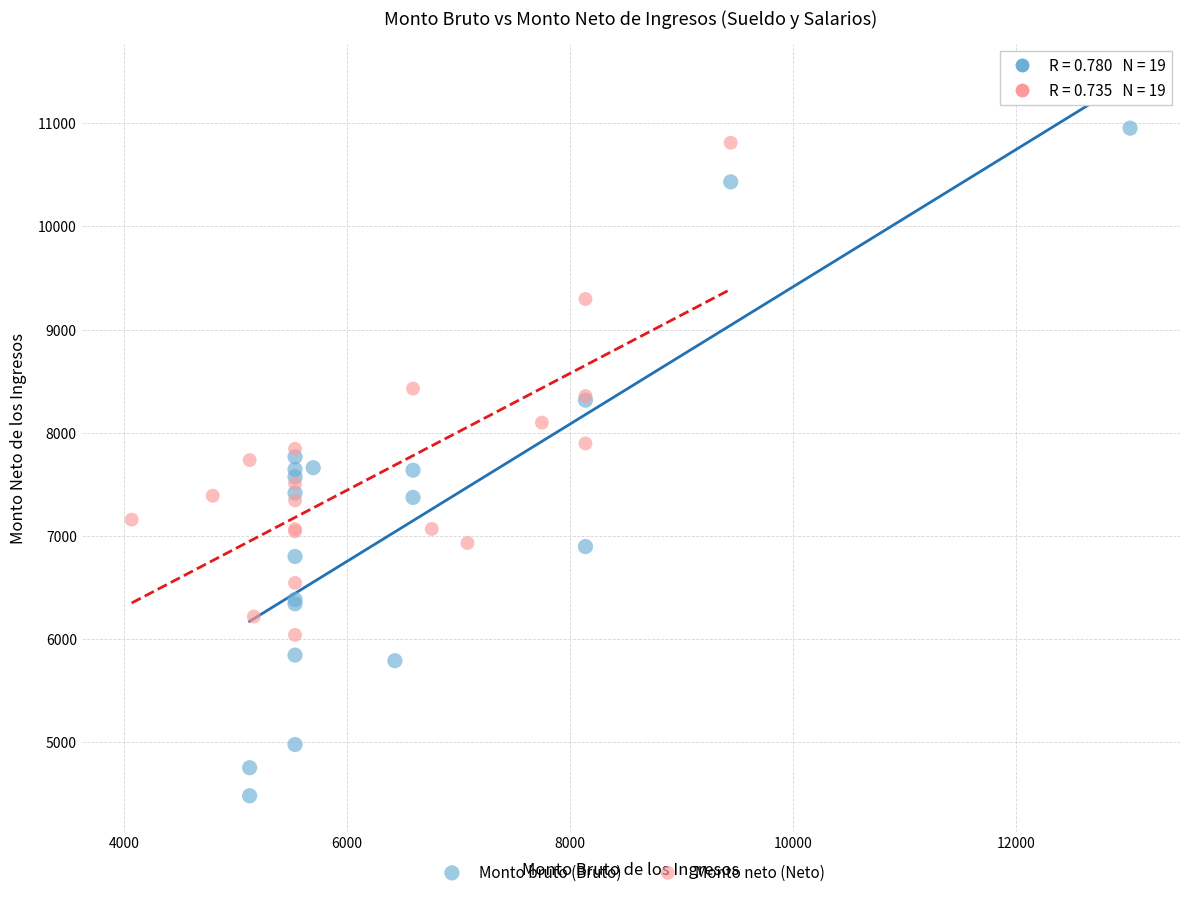

Which series reaches the minimum Y coordinate?

Monto bruto (Bruto)